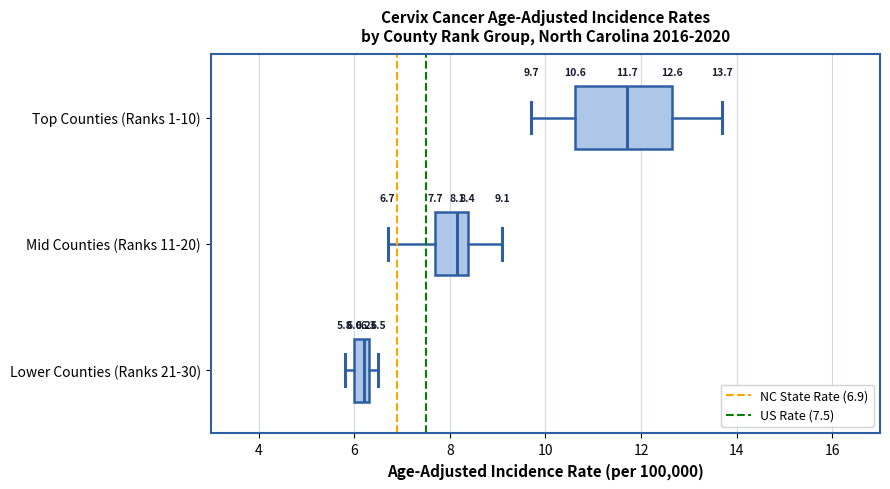

Comparing the boxes themselves (not the whiskers), which one is the widest?

Top Counties (Ranks 1-10)